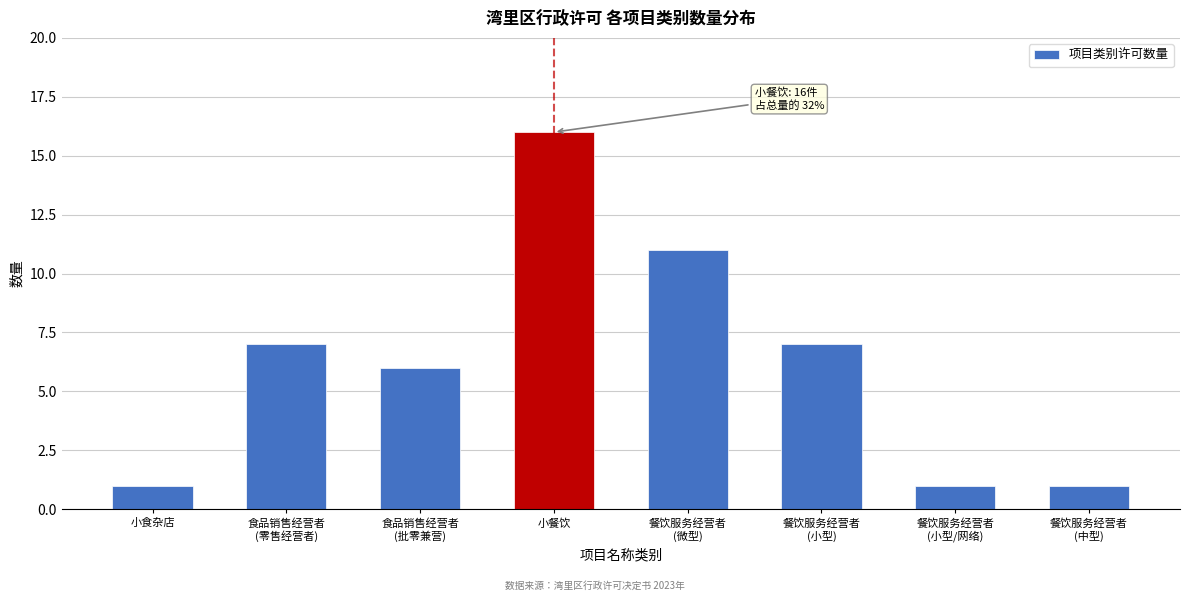

Reading left to right, transcribe all the data shown in this chart.

1	7	6	16	11	7	1	1